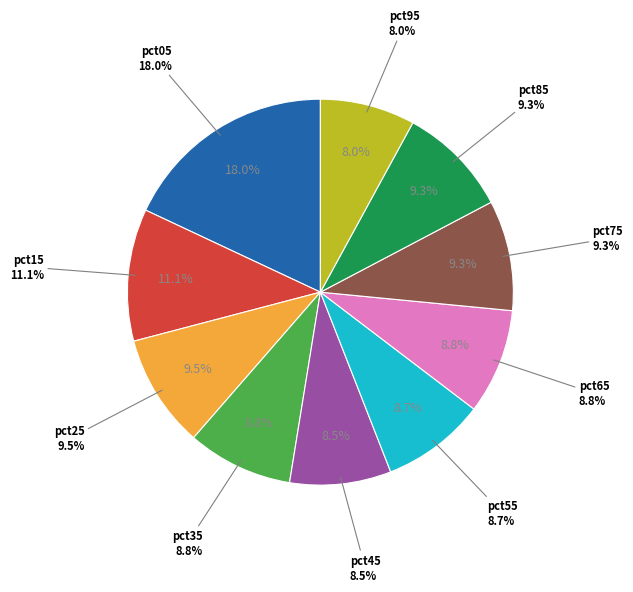

How many slices are in this pie chart?

10